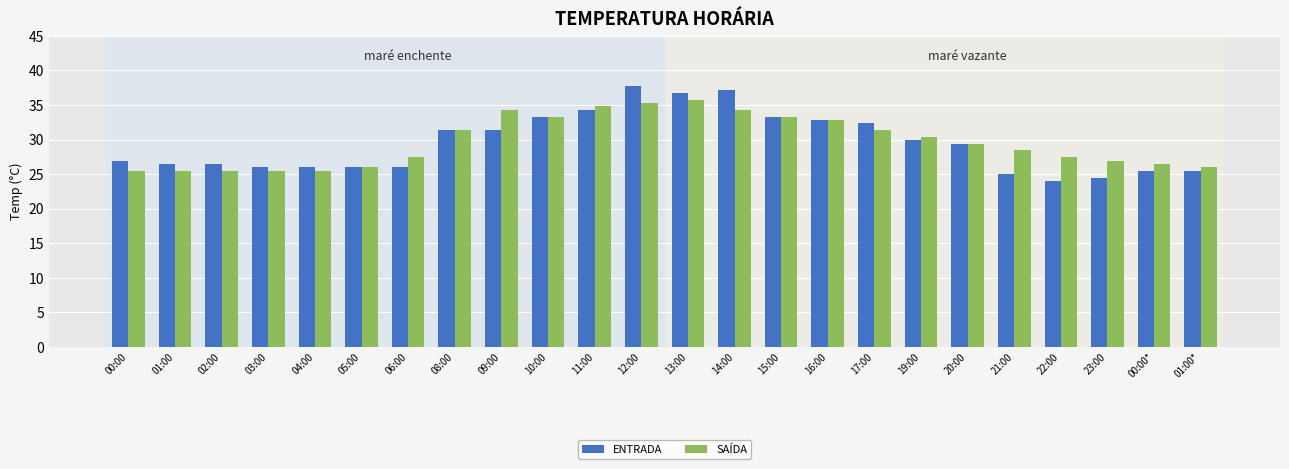

How many values in the SAÍDA series exceed 29?

12